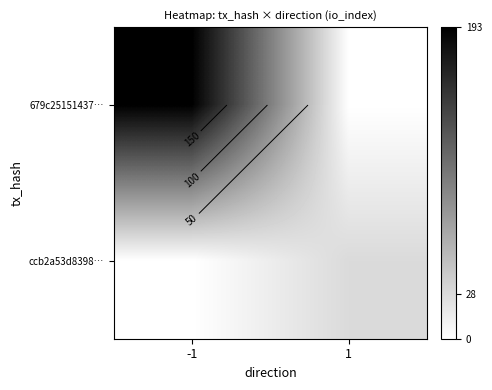

Where is 679c25151437… nearest to the value 96?

1